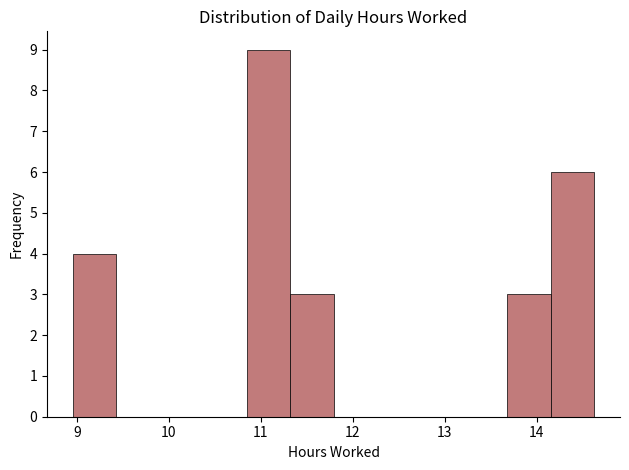

Which range on the x-axis has the tallest bar?

10.8 to 11.3